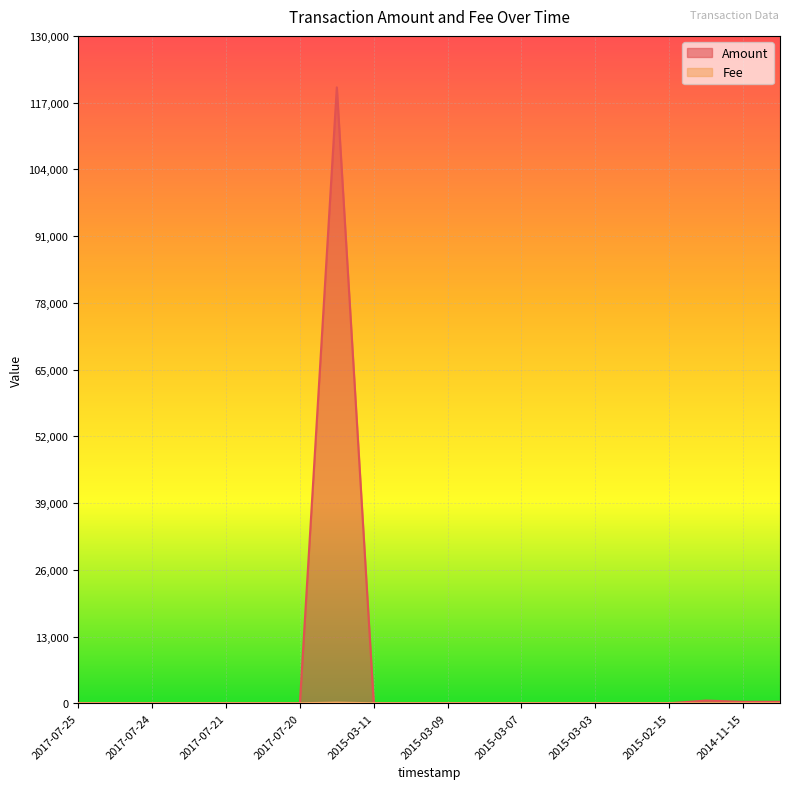

What is the sum of the Fee values at 2014-11-15 and 2016-04-05?

121.0